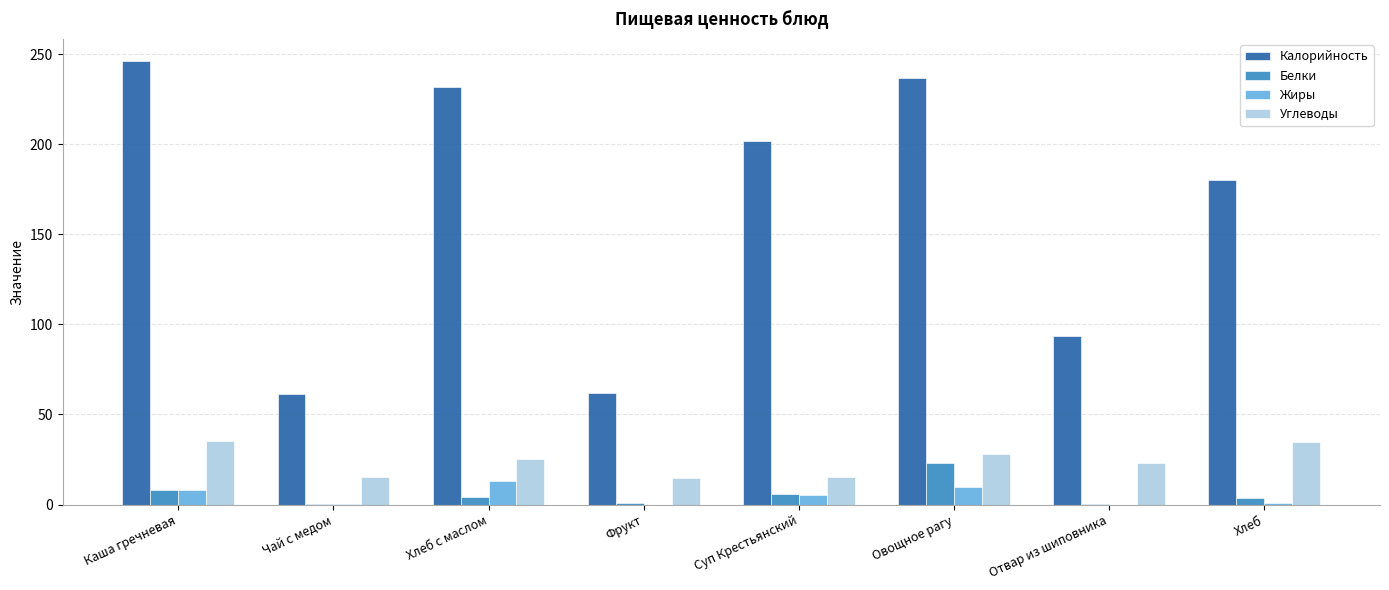

Which series changed the most between Хлеб с маслом and Хлеб?

Калорийность